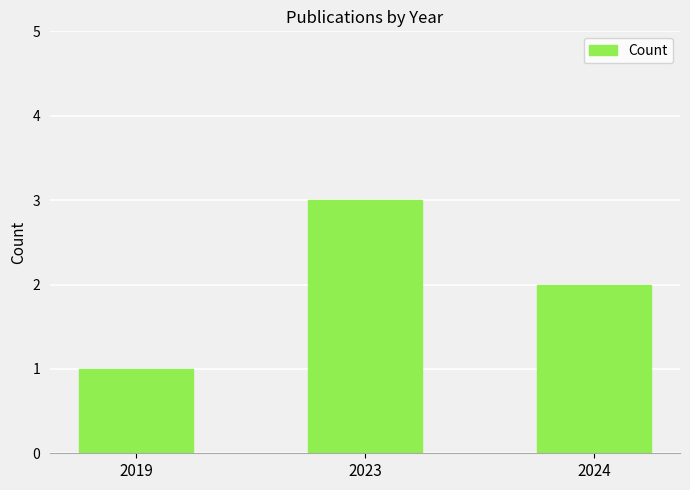

At which category does the chart reach its minimum across all series?

2019